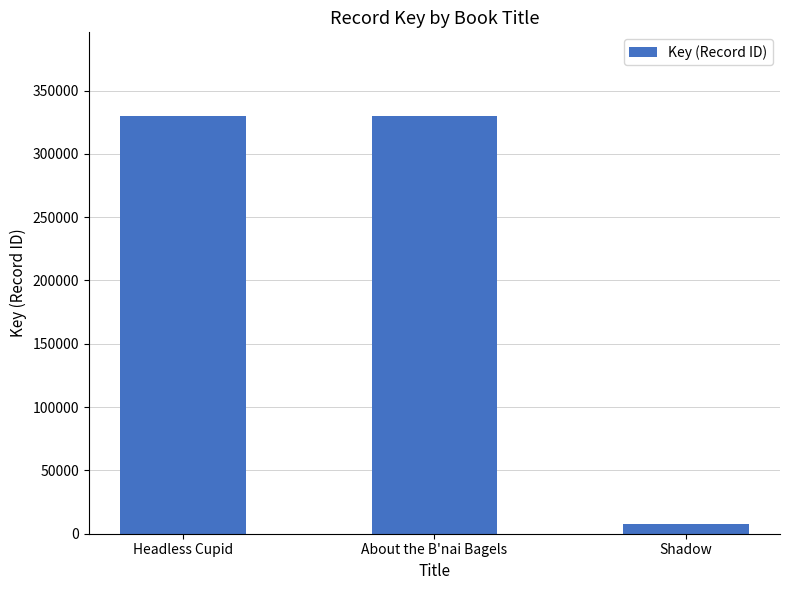

What is the change in value from About the B'nai Bagels to Shadow?

-321998